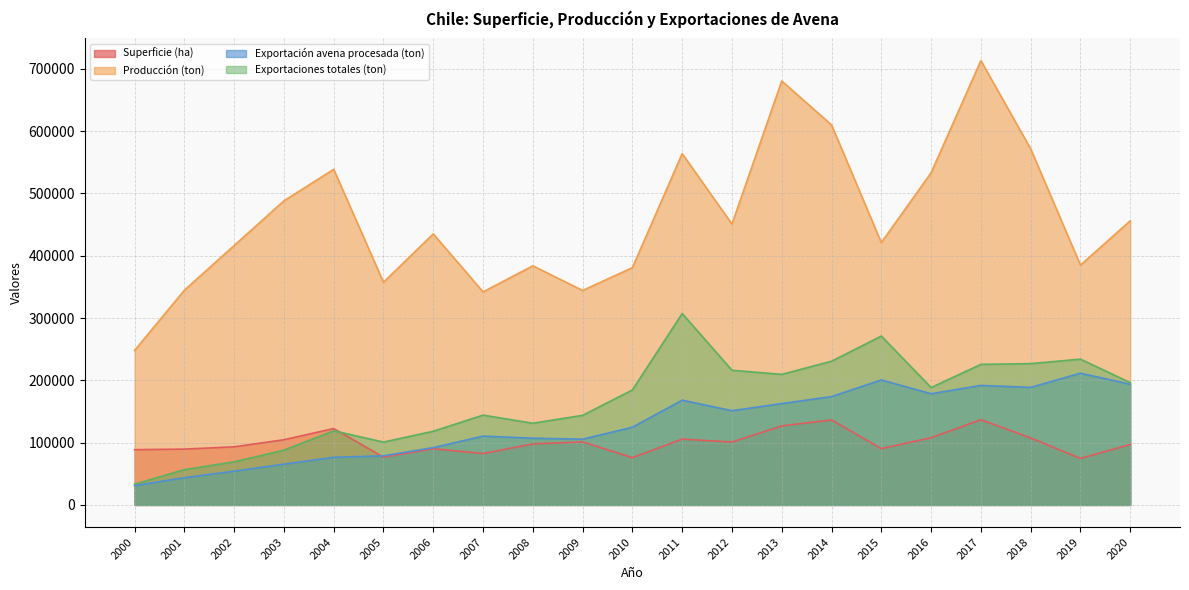

How many data points in Exportaciones totales (ton) are above 184529?

10